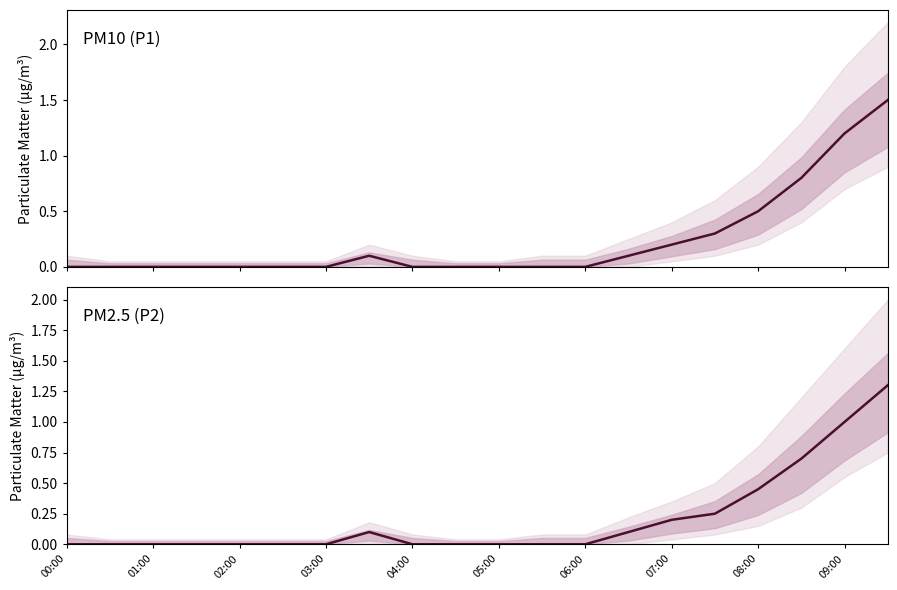

Between 15 and 06:00, which is larger?

15